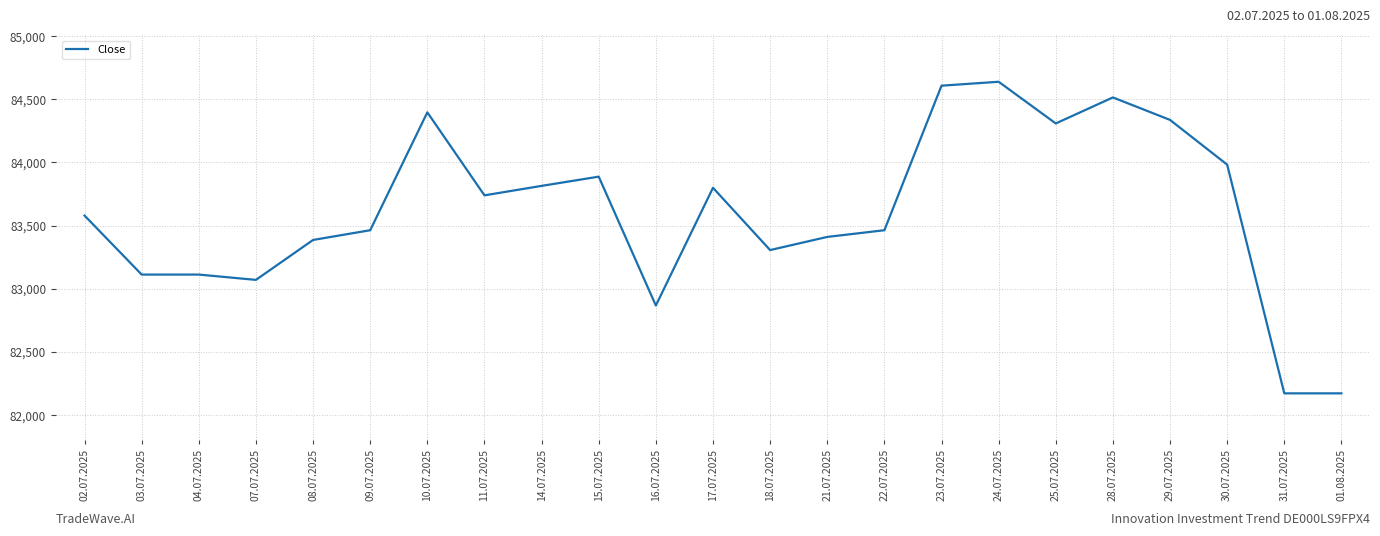

What is the minimum value shown in the chart?

82172